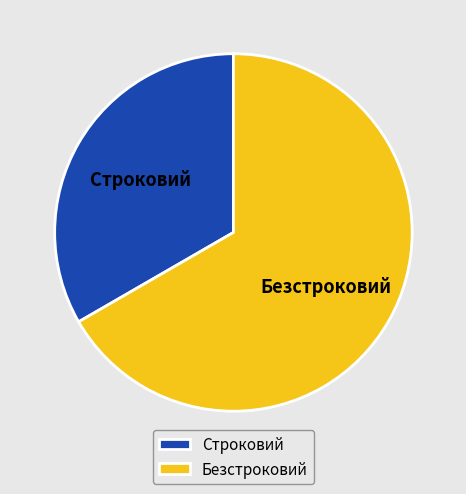

Is Безстроковий the majority of the pie?

Yes